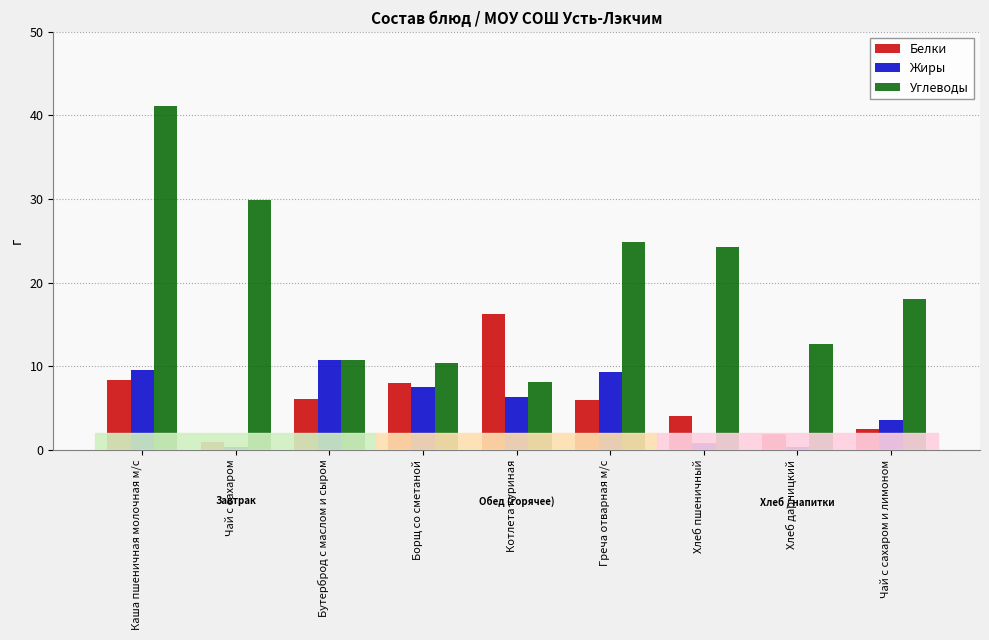

Between Борщ со сметаной and Хлеб пшеничный, which series saw the biggest shift?

Углеводы